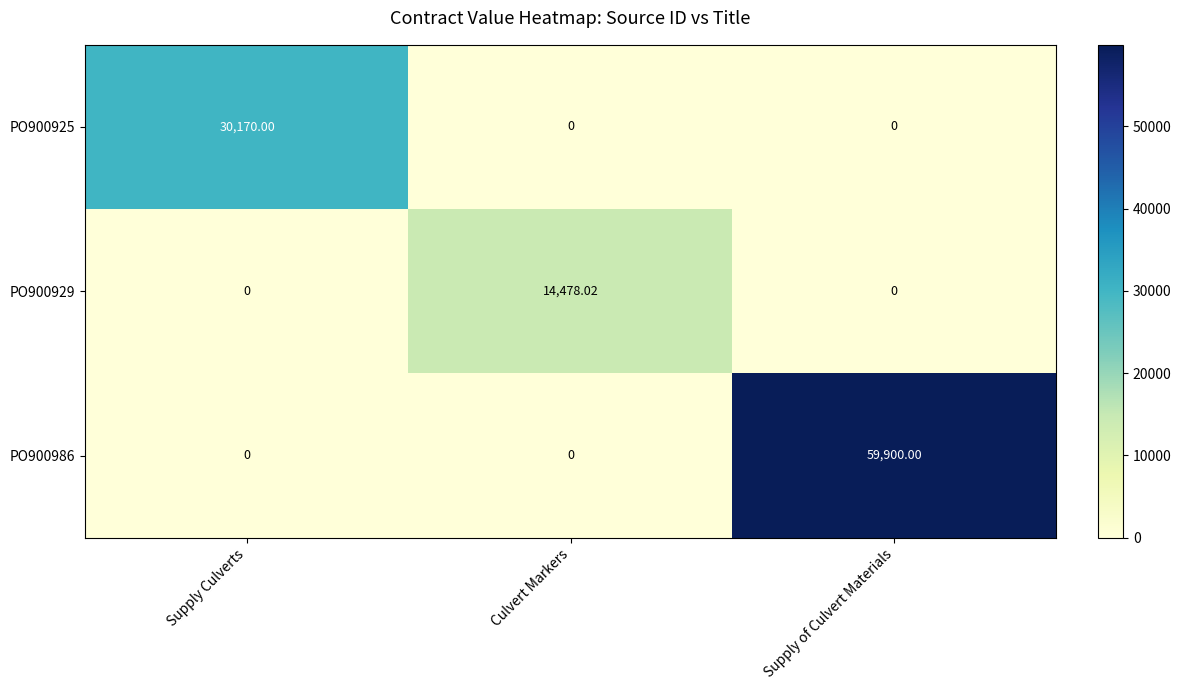

How many data points in PO900929 are above 0?

1